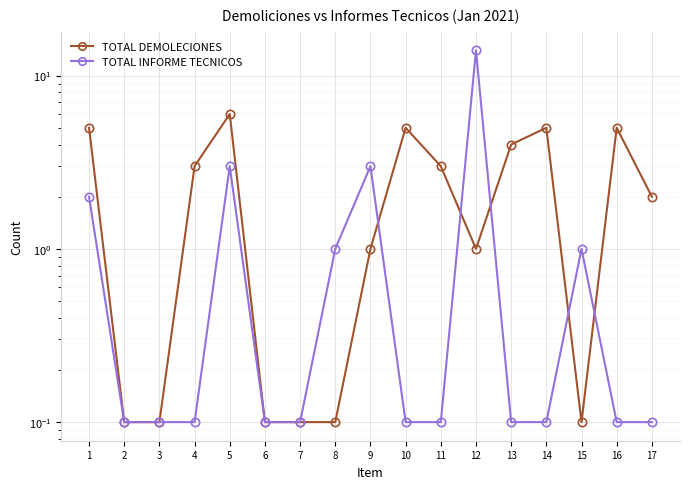

The TOTAL DEMOLECIONES series shows 3.0 at 4. True or false?

True